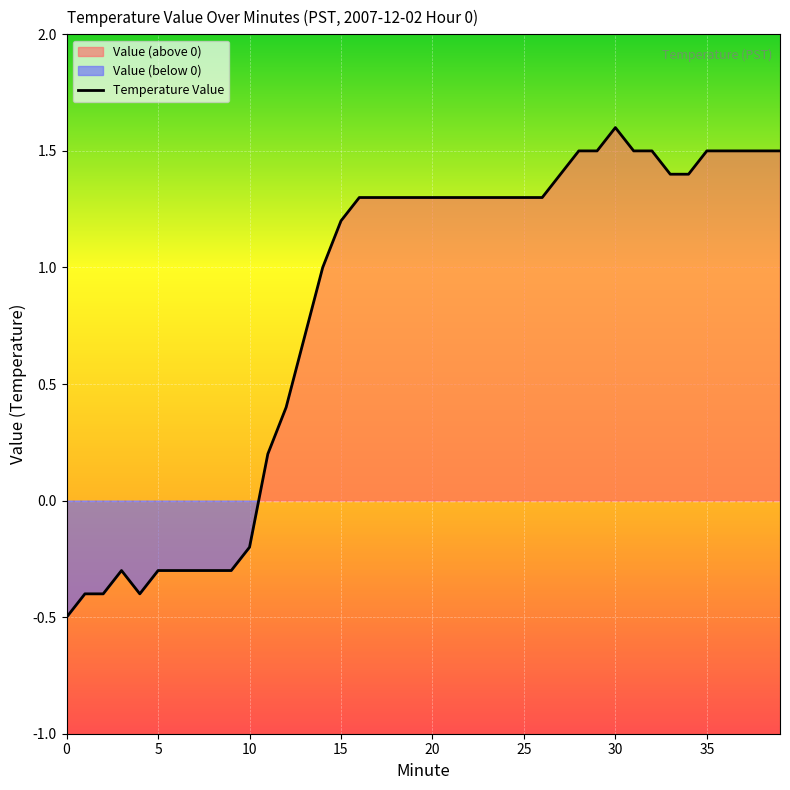

At which category does the chart reach its peak across all series?

30